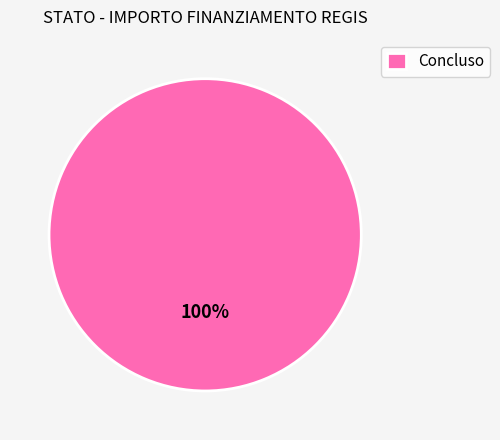

Is it true that Concluso is 100% of the pie?

True